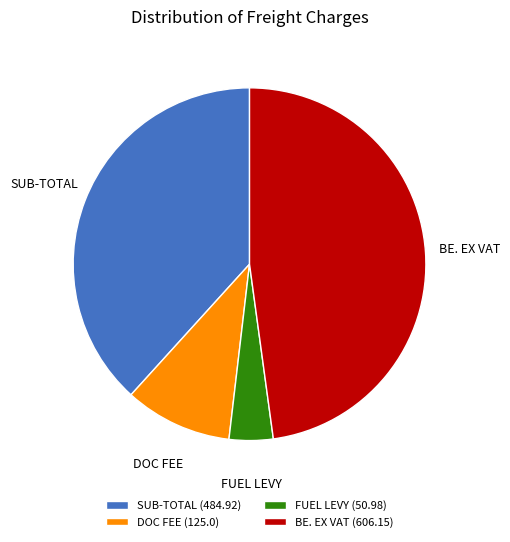

True or false: BE. EX VAT (606.15) accounts for 48% of the total.

True